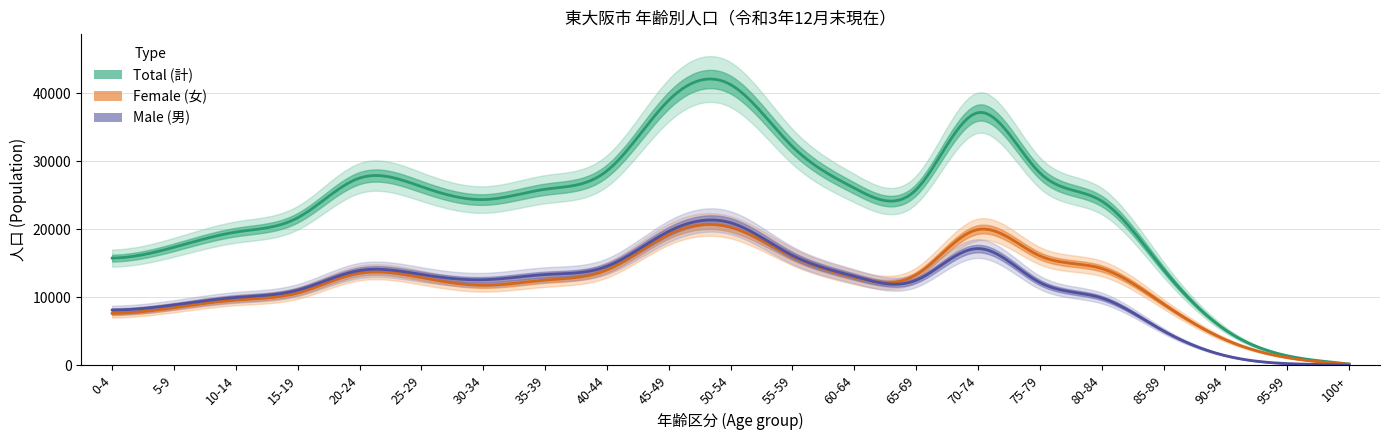

How many data points in total are above 25840?

10